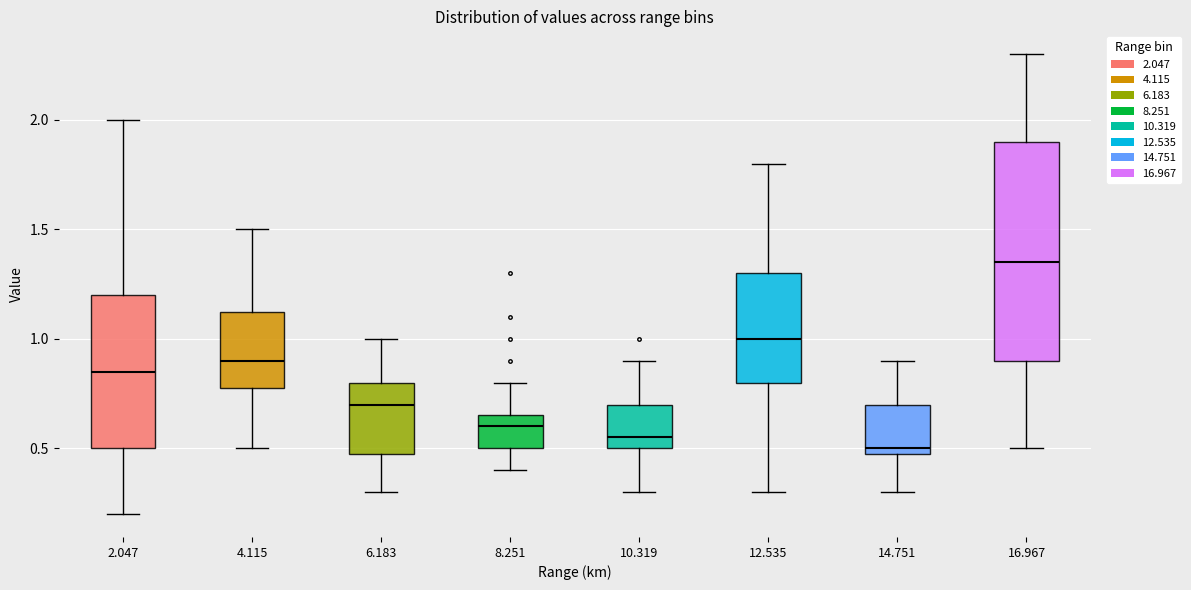

Which box has the lowest median line?

14.751